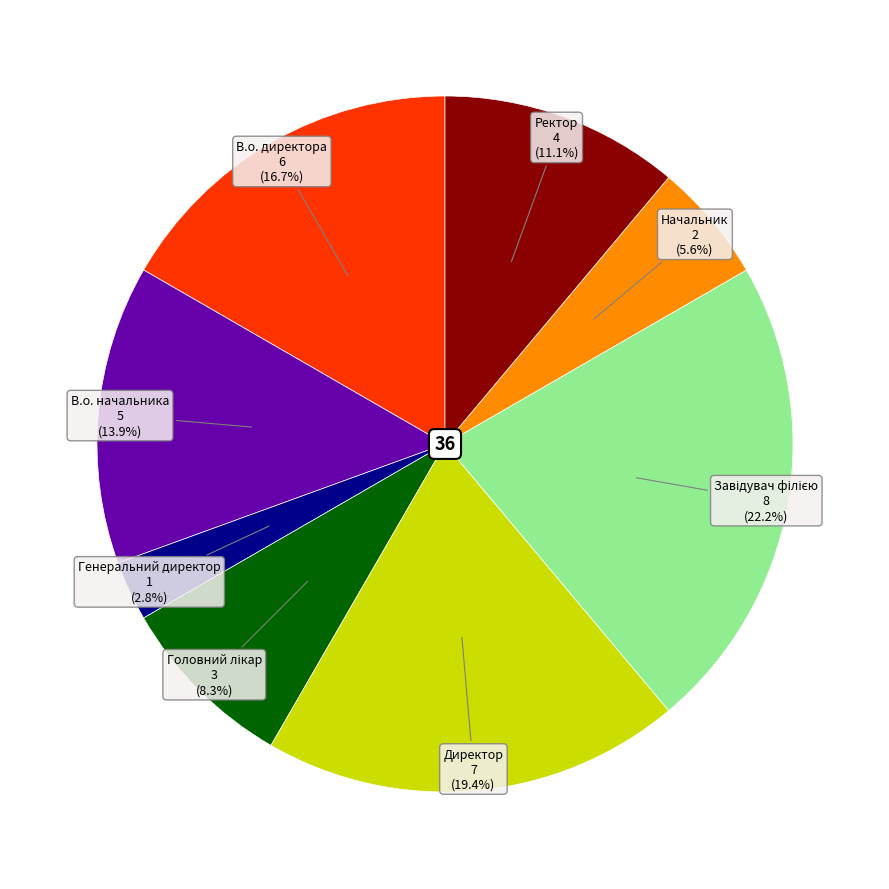

Is there a majority slice in this chart?

No